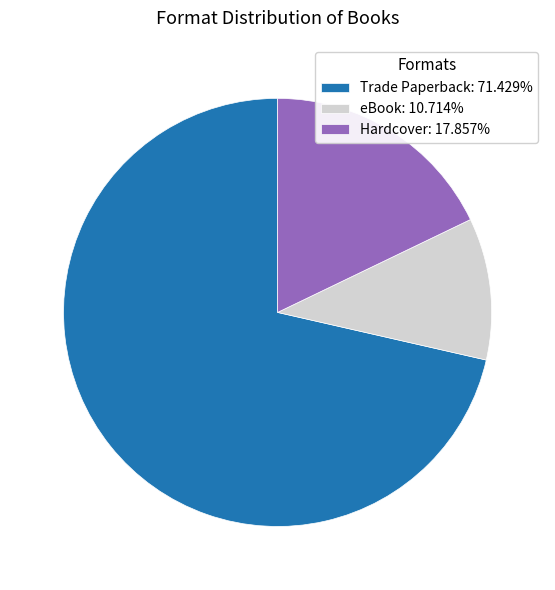

What is the majority slice?

Trade Paperback